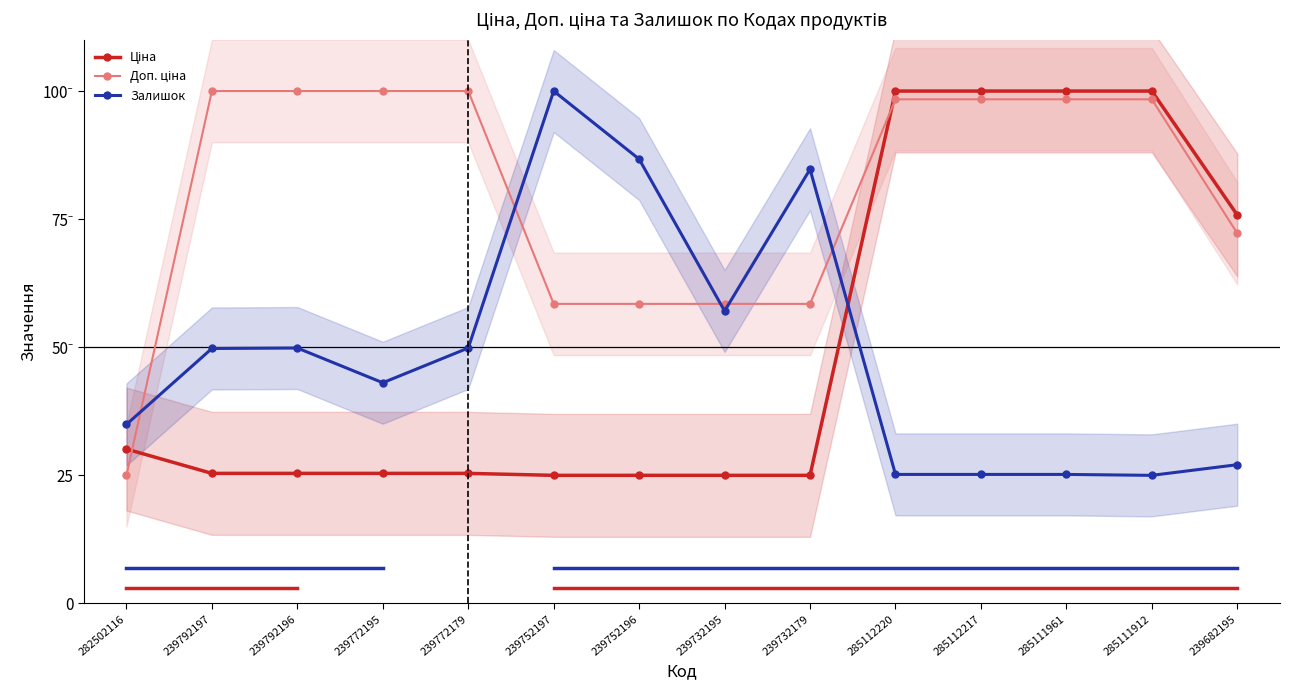

In Залишок, how many points are lower than both neighbors (excluding endpoints)?

3